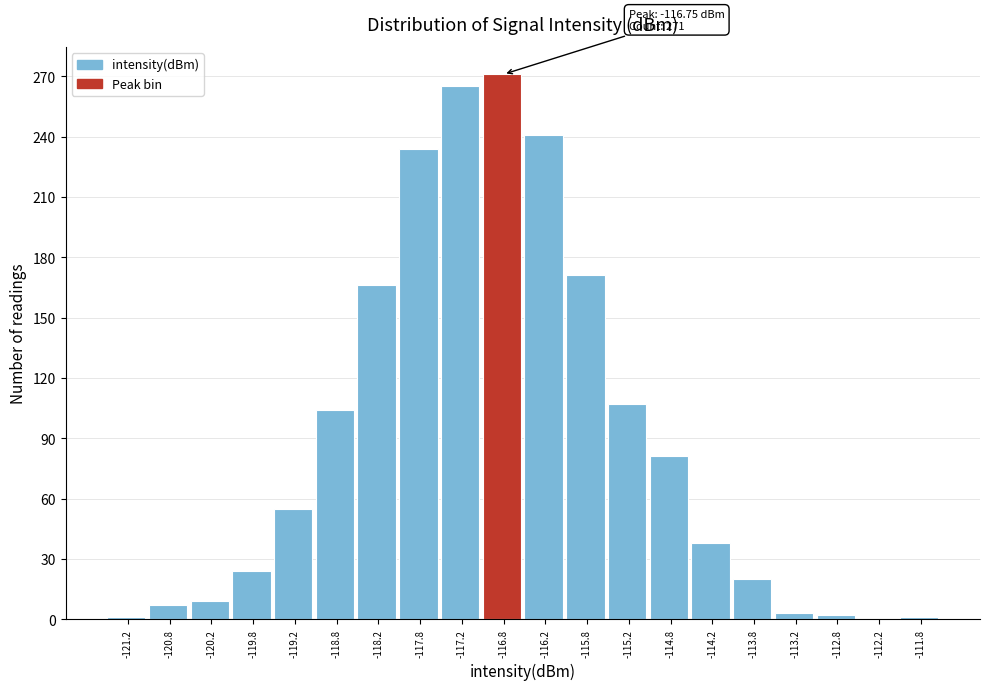

Which range on the x-axis has the tallest bar?

-117.0 to -116.5